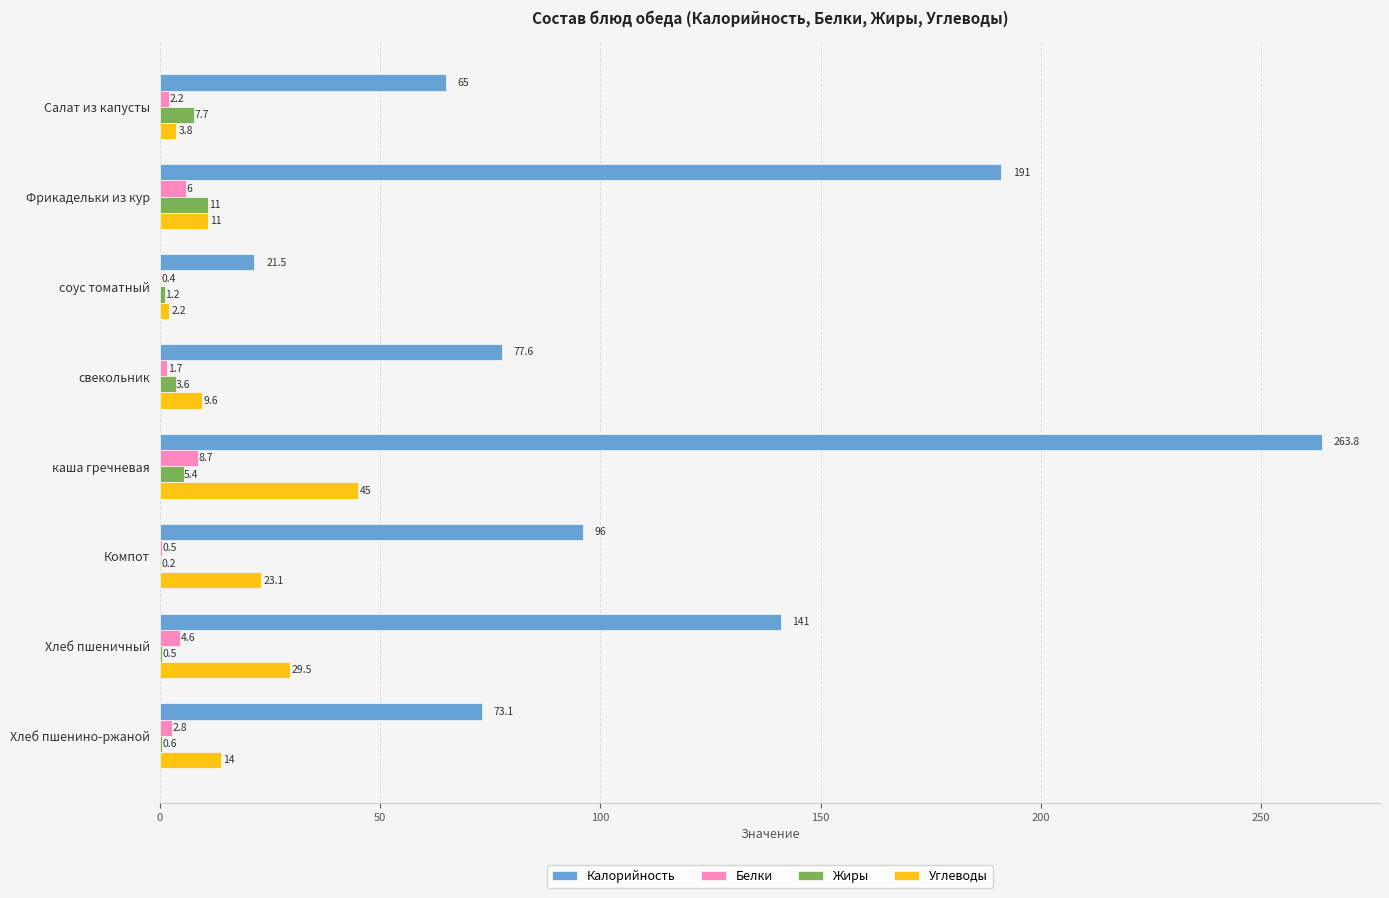

Is the value of Углеводы at Хлеб пшеничный greater than the value of Калорийность at Хлеб пшенино-ржаной?

No